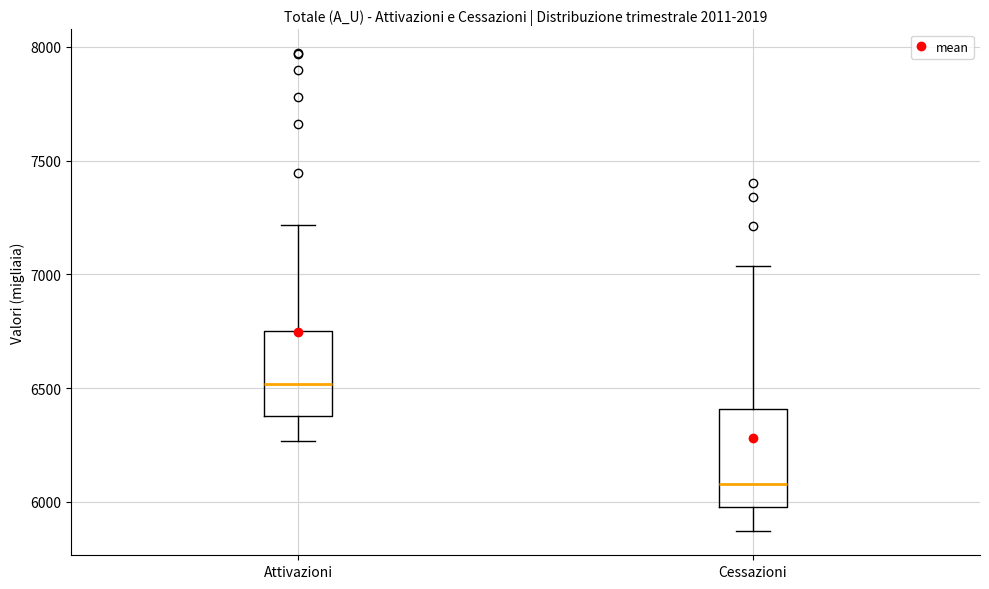

Which box is the tallest, from its lower edge to its upper edge?

Cessazioni